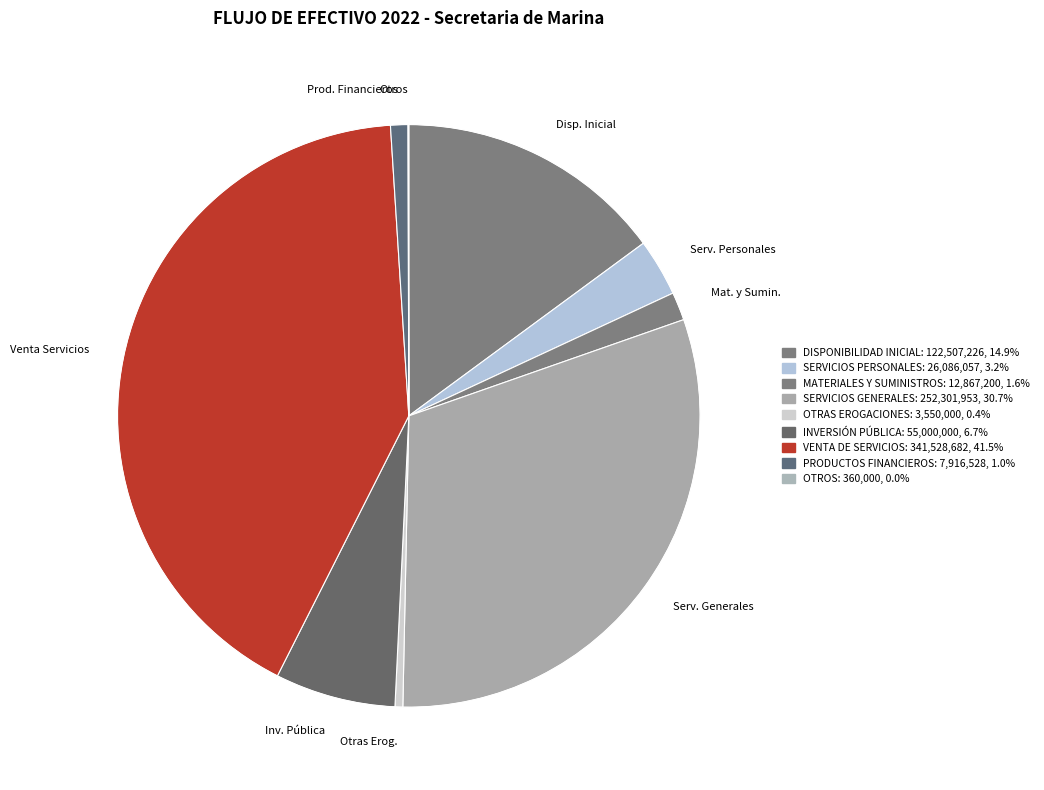

Between Serv. Personales and Prod. Financieros, which is larger?

Serv. Personales